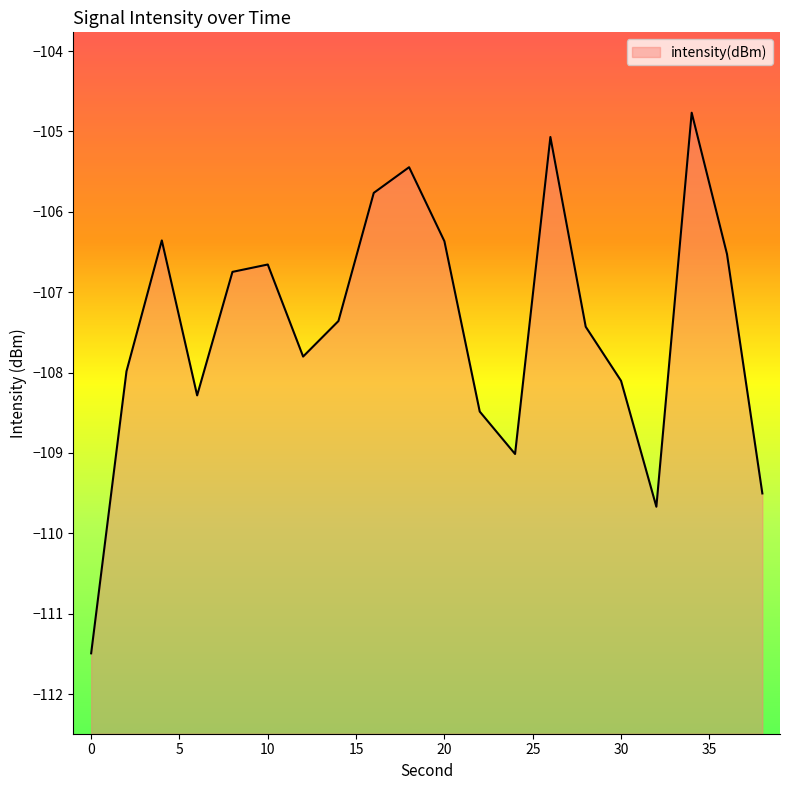

How many values exceed -107?

9